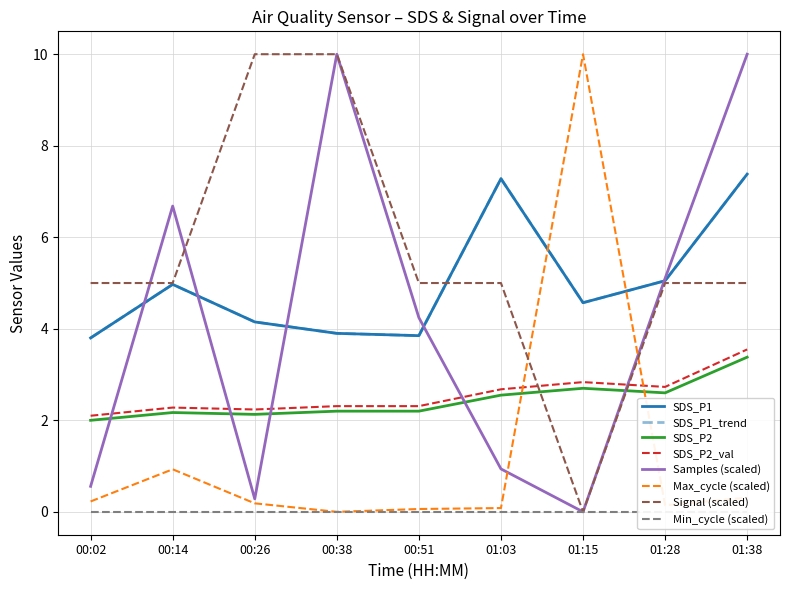

Which series has the widest spread of values?

Signal